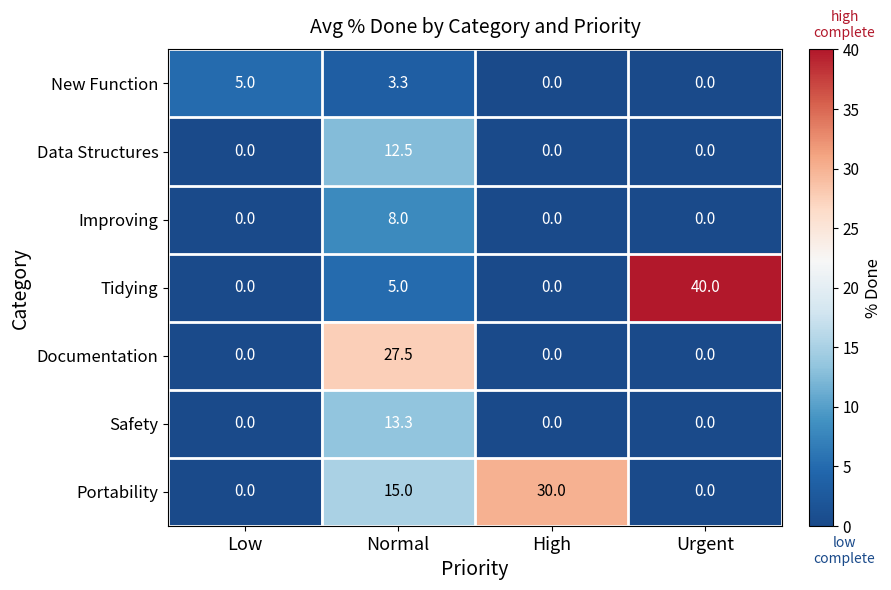

Count the number of categories in the chart.

4